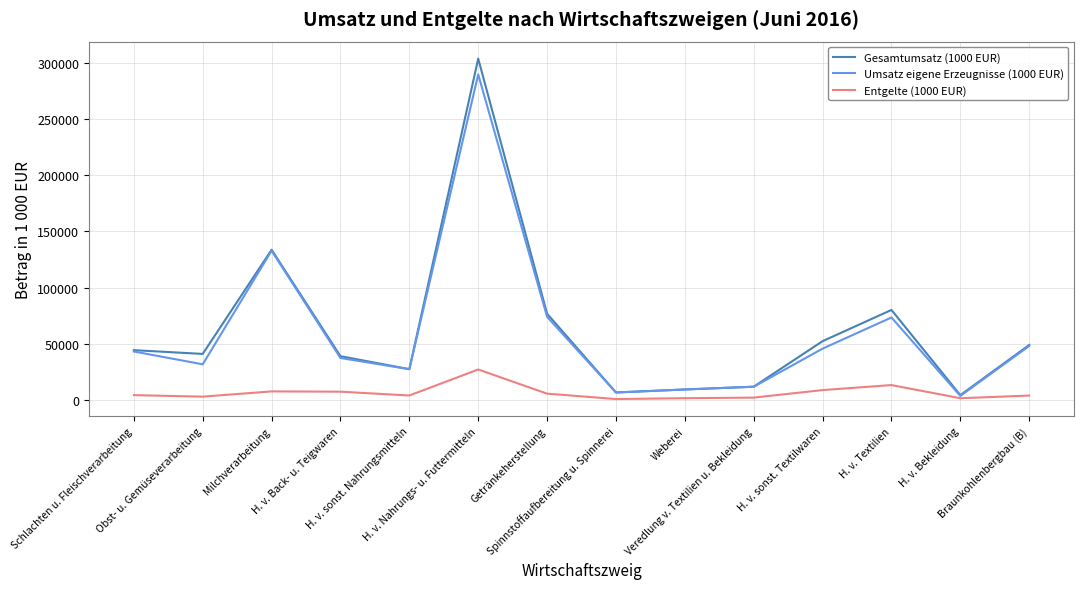

What is the greatest value displayed?

303656